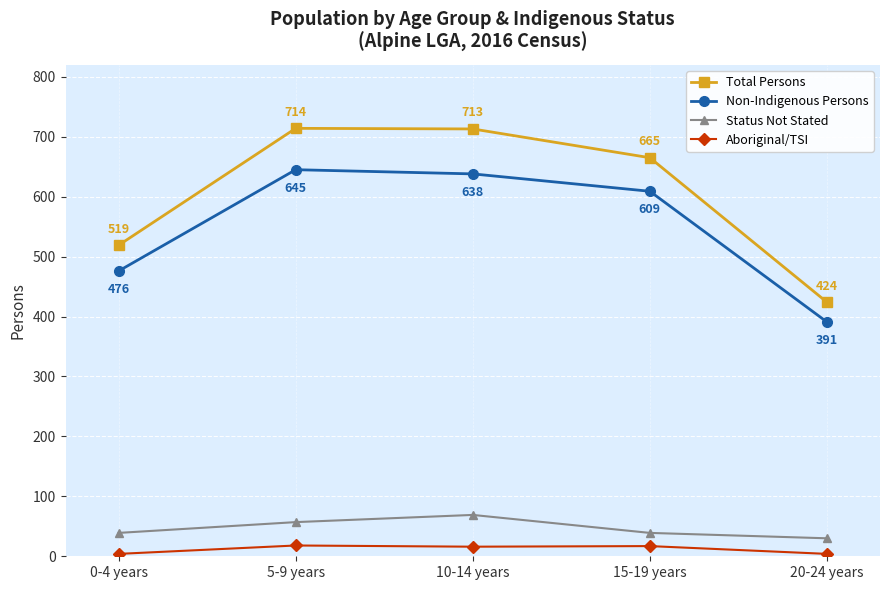

How many data points in Total Persons are less than 665?

2